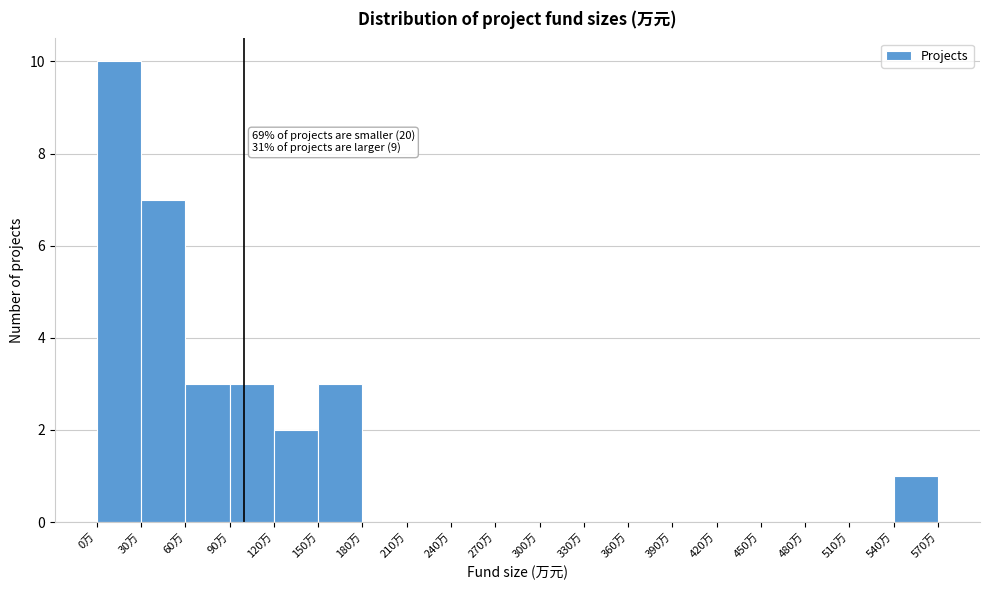

Over which range of the x-axis is the bar tallest?

0 to 30